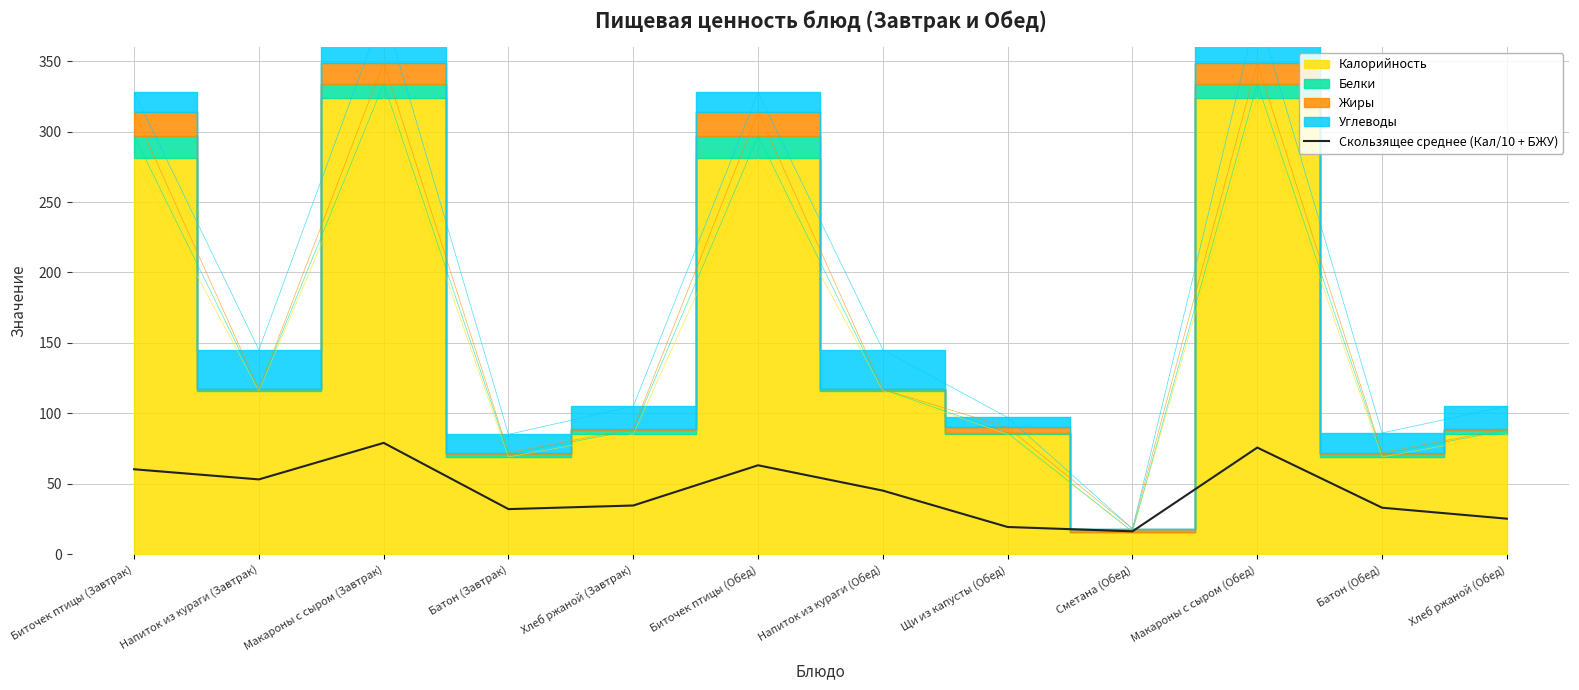

At which label does the data first exceed 45?

Биточек птицы (Завтрак)